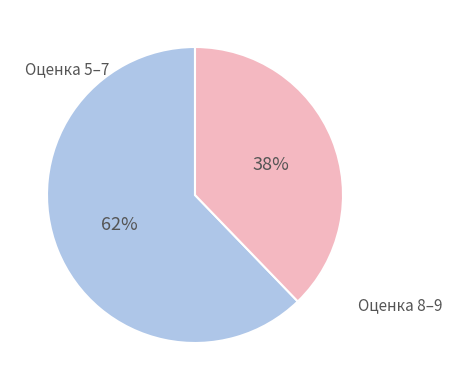

How many segments does this pie chart have?

2